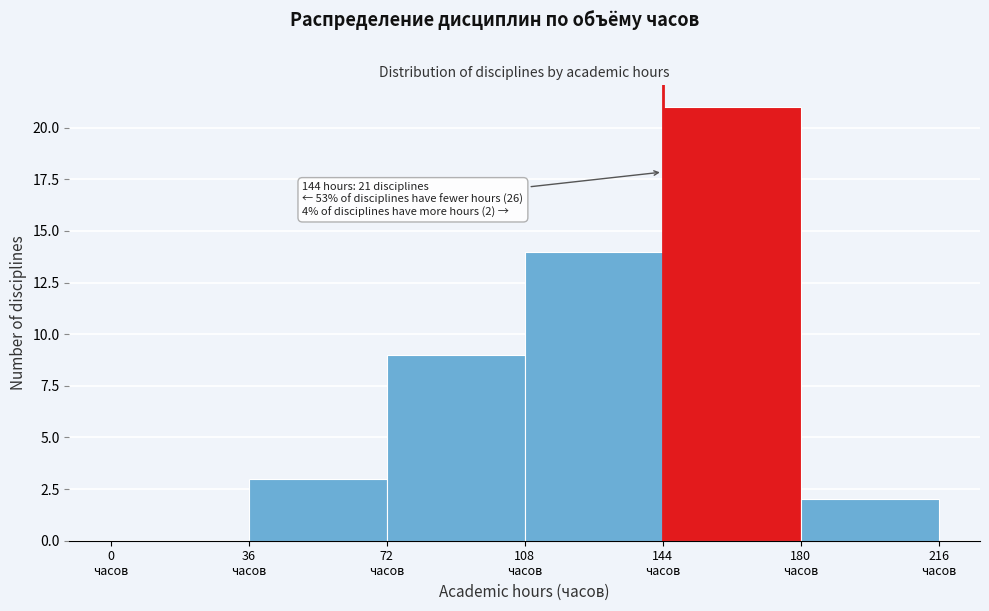

Which range on the x-axis has the tallest bar?

144 to 180